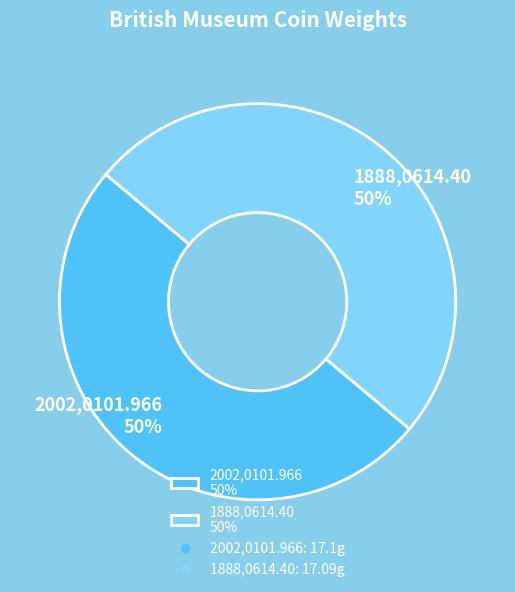

To the nearest percent, what is the average slice percentage?

50%